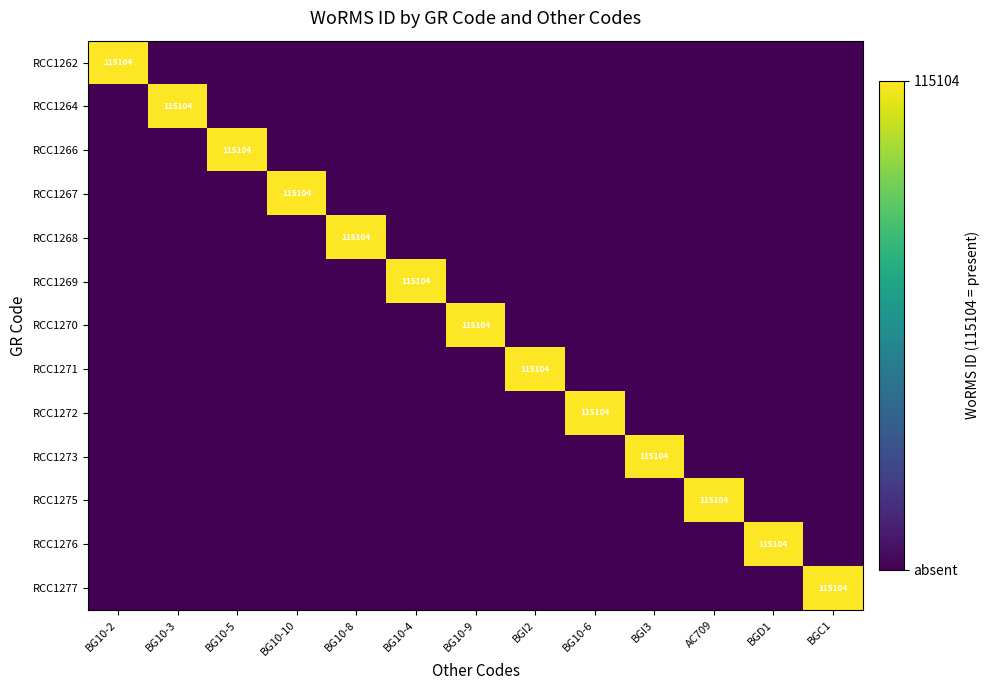

Rank the series by their maximum value, from highest to lowest.

RCC1262, RCC1264, RCC1266, RCC1267, RCC1268, RCC1269, RCC1270, RCC1271, RCC1272, RCC1273, RCC1275, RCC1276, RCC1277